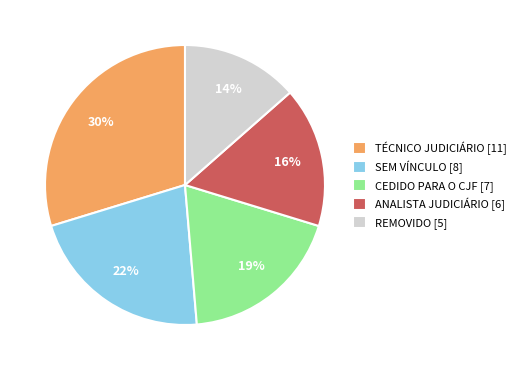

Is the sum of SEM VÍNCULO [8] and ANALISTA JUDICIÁRIO [6] greater than half?

No